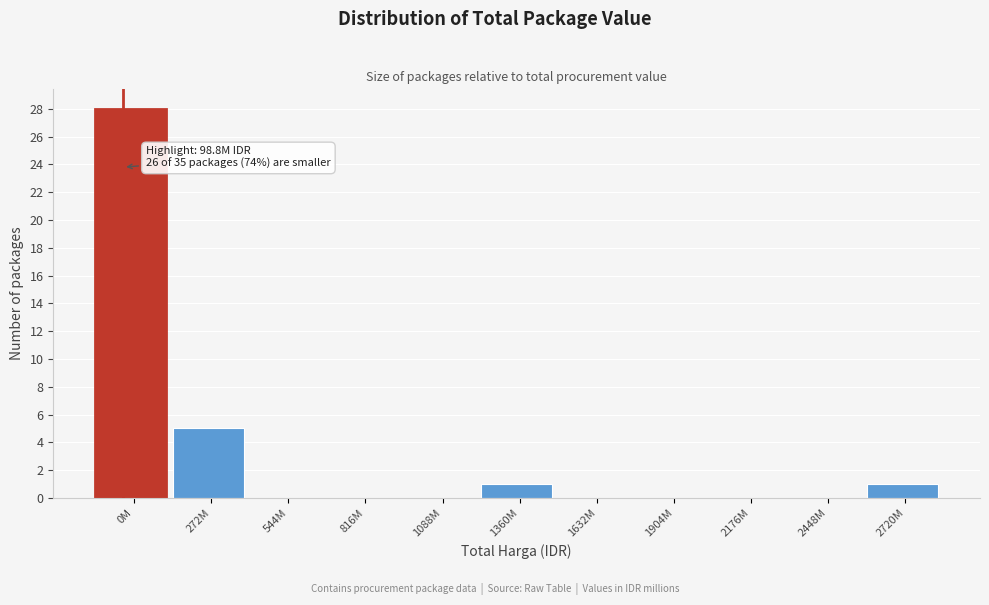

Reading left to right, what are all the values shown in this chart?

0M=28	272M=5	544M=0	816M=0	1088M=0	1360M=1	1632M=0	1904M=0	2176M=0	2448M=0	2720M=1